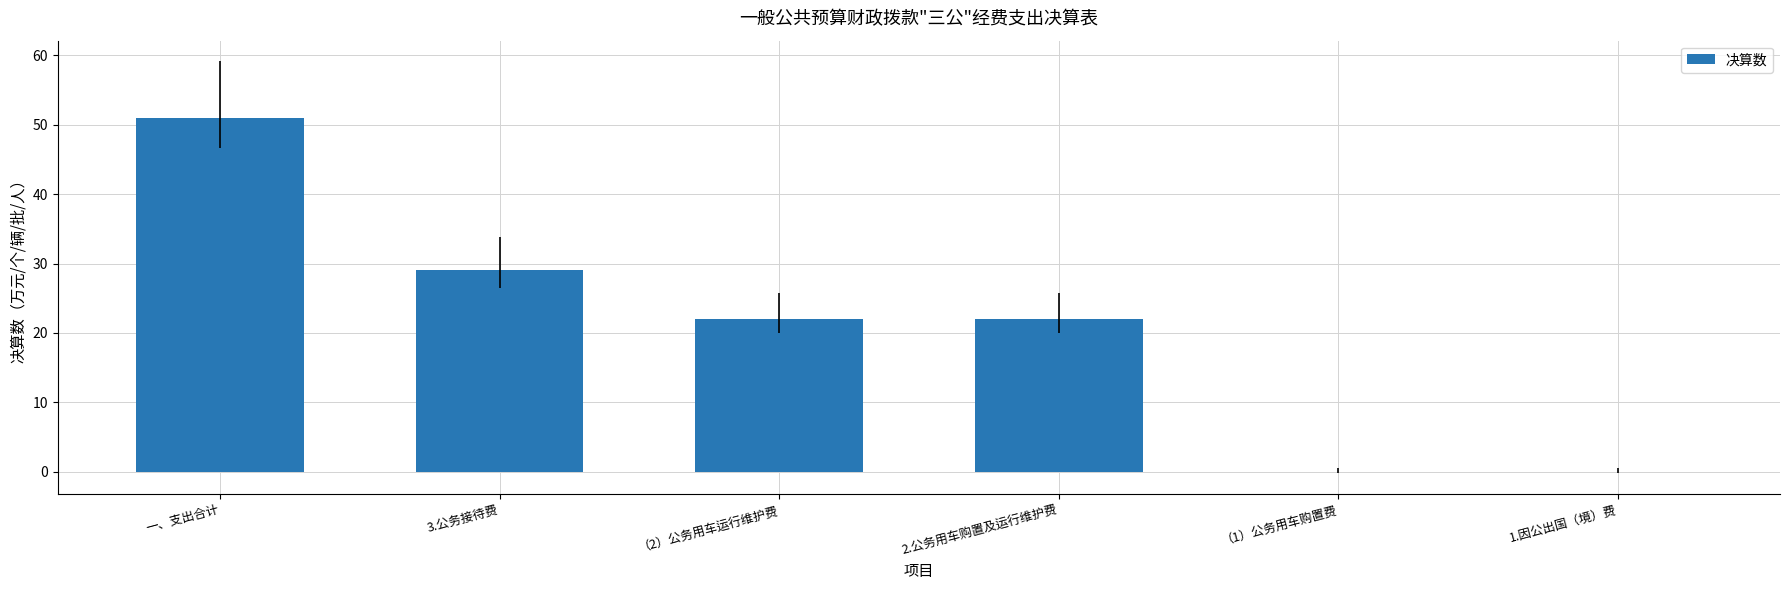

Which has a higher value, 3.公务接待费 or 一、支出合计?

一、支出合计